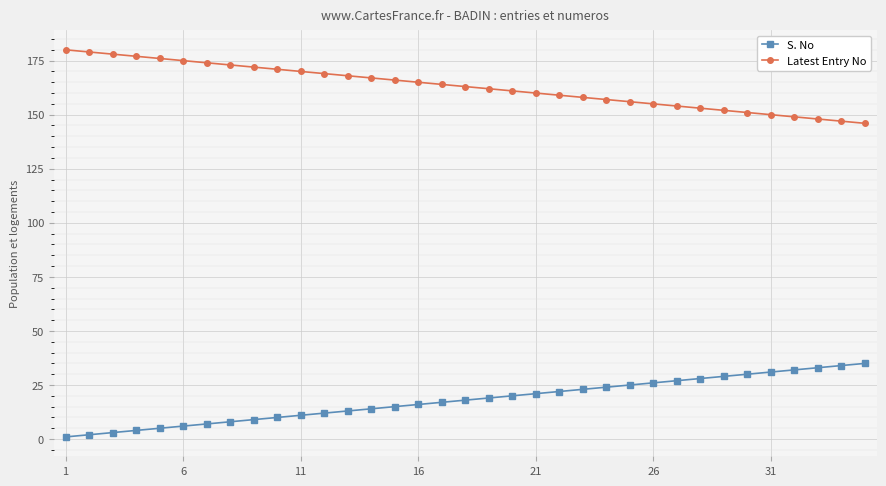

What is the maximum value shown in the chart?

180